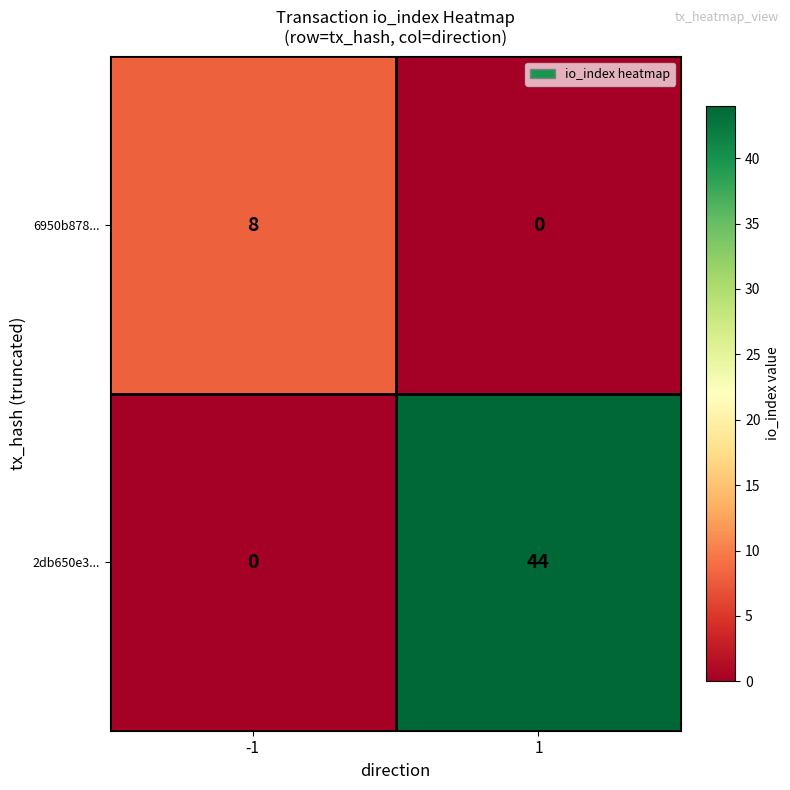

What is the total value across all series at -1?

8